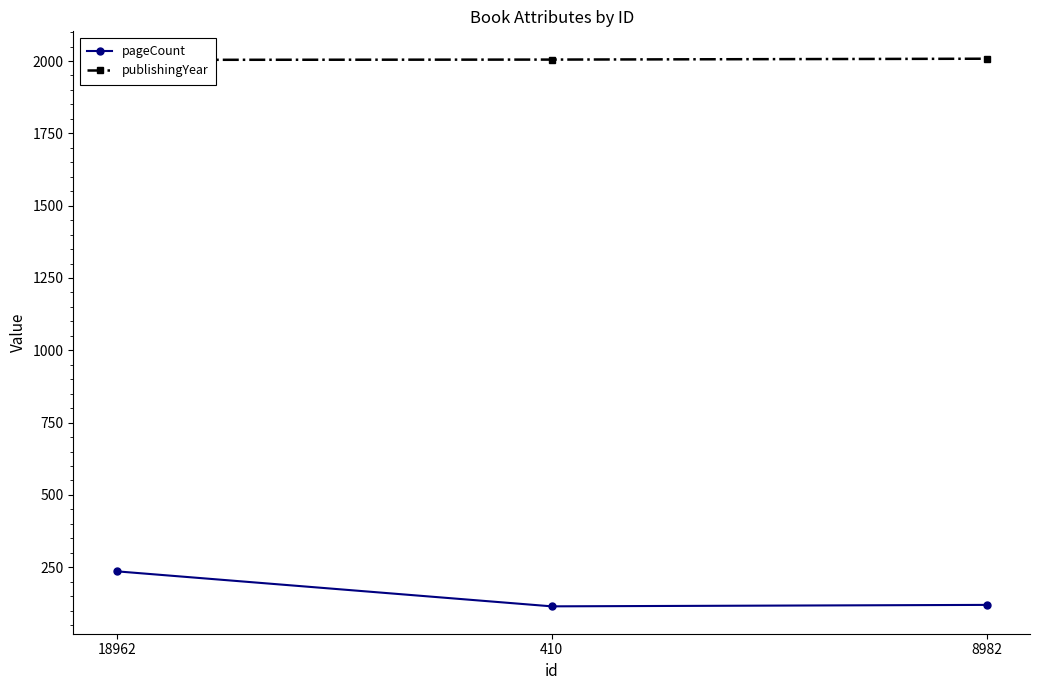

What is the maximum value for publishingYear?

2008